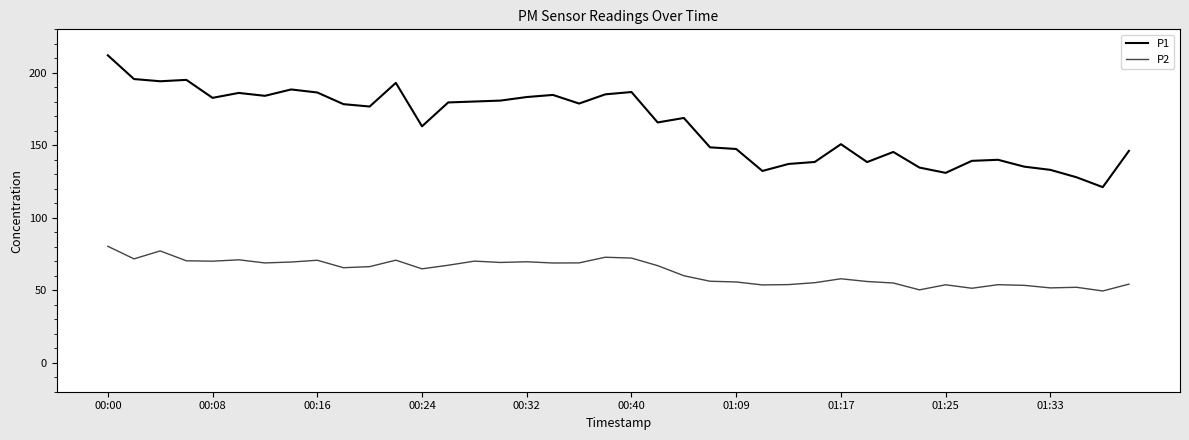

List the series in order of their overall mean, lowest first.

P2, P1